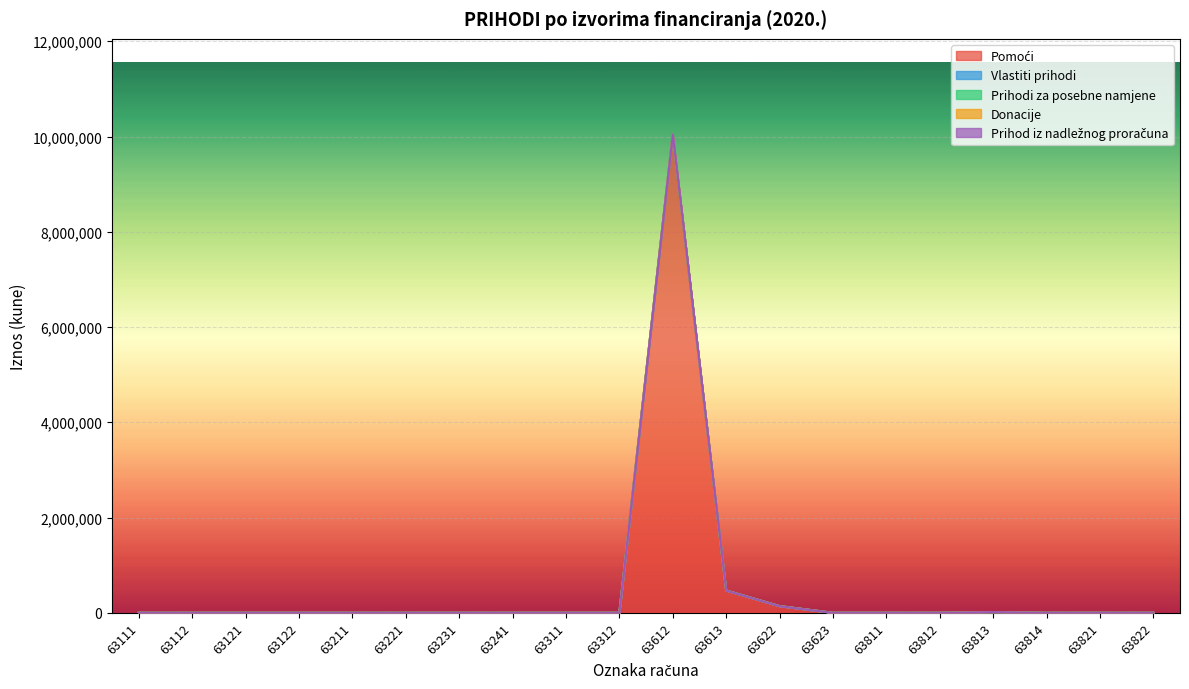

At how many categories does at least one series exceed 1866665?

1